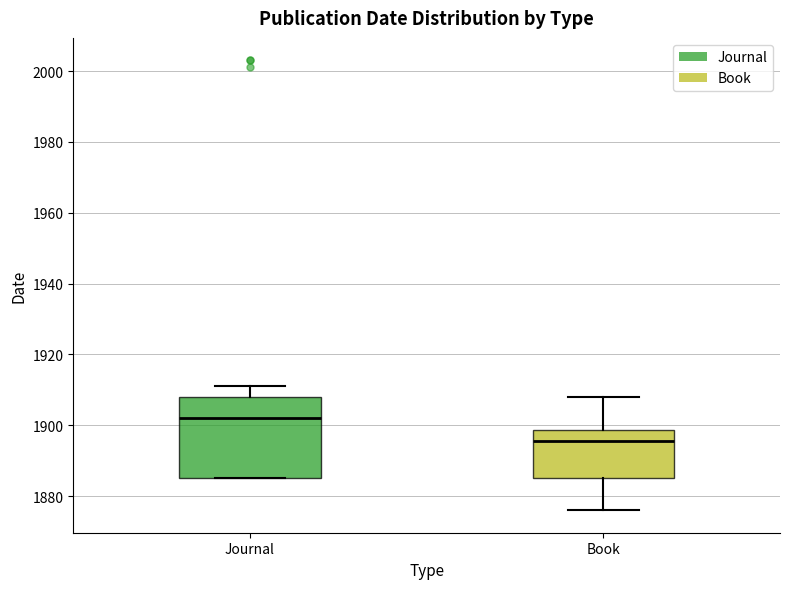

Where does the median line of the box for Book sit on the y-axis? The values are not printed on the chart, so give them approximately, as read against the axis.

1896